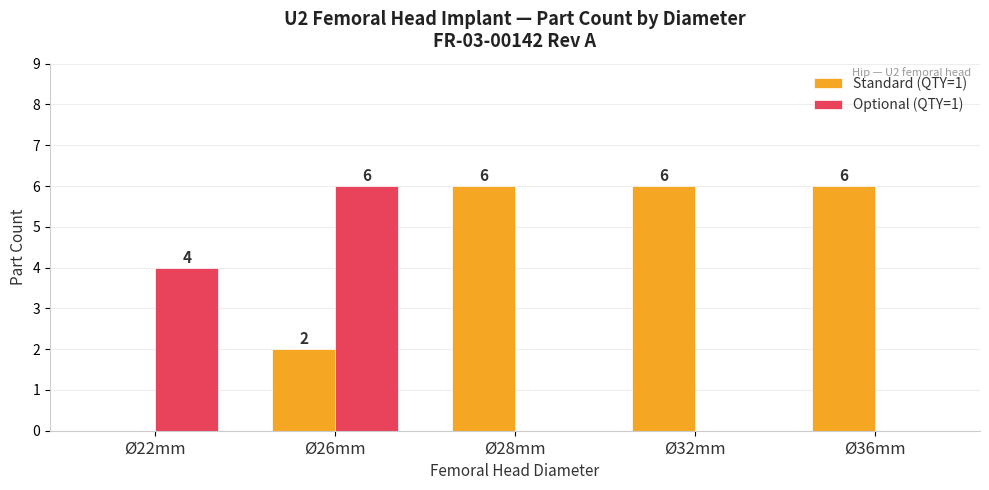

What is the highest value of the Standard (QTY=1) series?

6